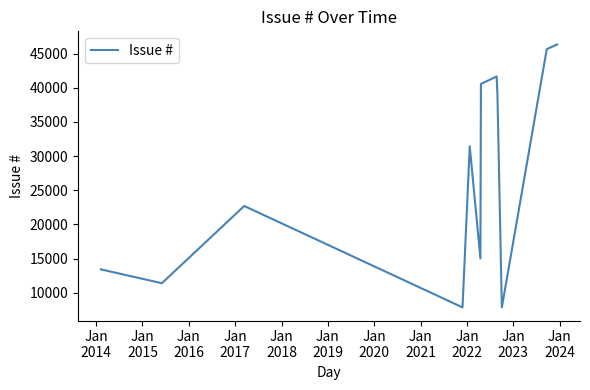

What is the greatest value displayed?

46341